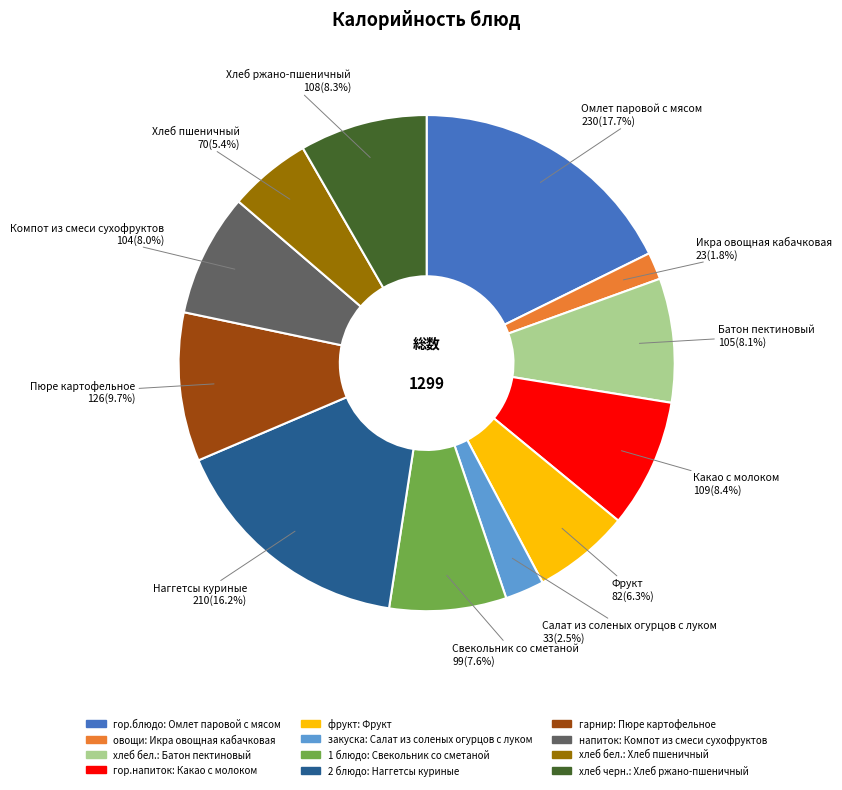

Is there a majority slice in this chart?

No